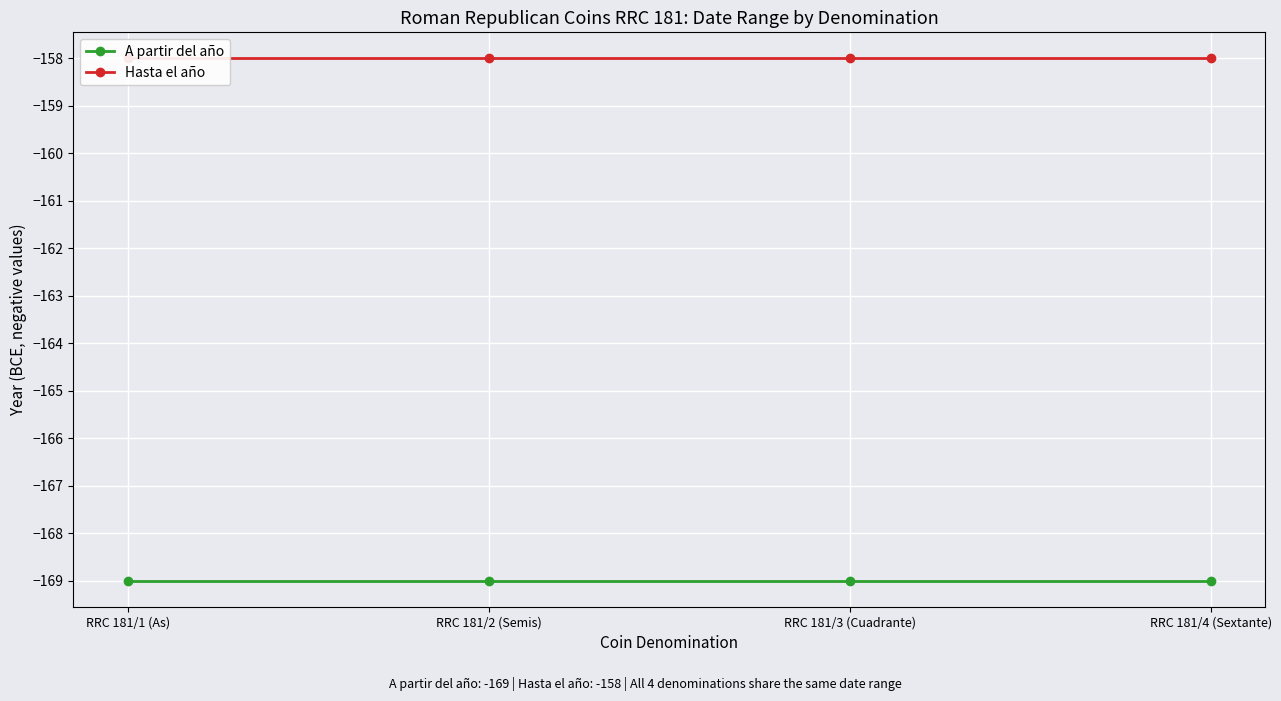

True or false: Hasta el año and A partir del año cross at least once.

False